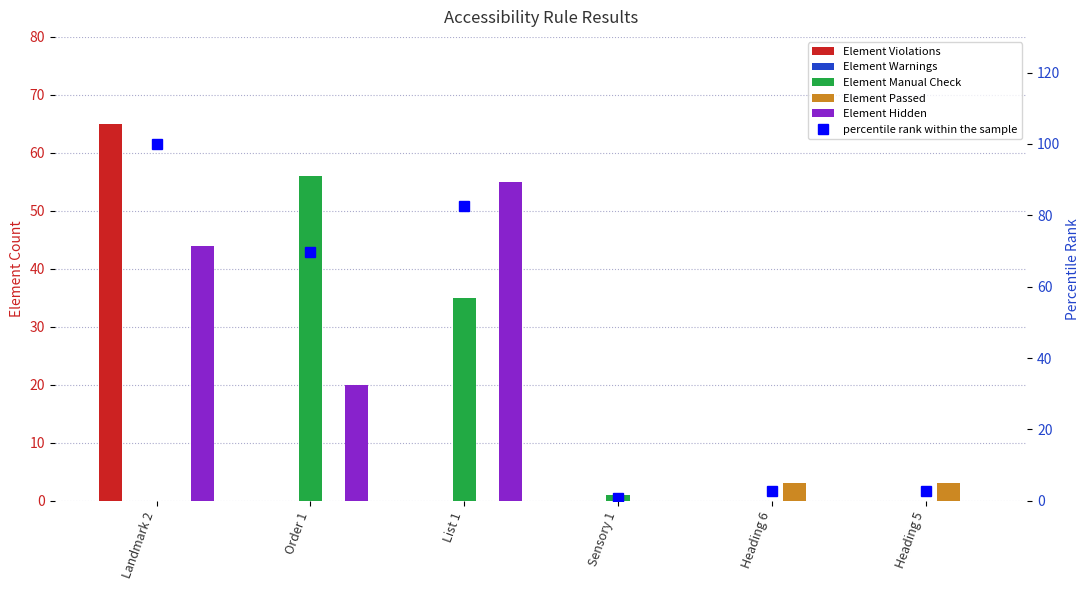

Reading left to right, extract all data points from this chart.

Element Violations: Landmark 2=65.0	Order 1=0.0	List 1=0.0	Sensory 1=0.0	Heading 6=0.0	Heading 5=0.0
Element Warnings: Landmark 2=0.0	Order 1=0.0	List 1=0.0	Sensory 1=0.0	Heading 6=0.0	Heading 5=0.0
Element Manual Check: Landmark 2=0.0	Order 1=56.0	List 1=35.0	Sensory 1=1.0	Heading 6=0.0	Heading 5=0.0
Element Passed: Landmark 2=0.0	Order 1=0.0	List 1=0.0	Sensory 1=0.0	Heading 6=3.0	Heading 5=3.0
Element Hidden: Landmark 2=44.0	Order 1=20.0	List 1=55.0	Sensory 1=0.0	Heading 6=0.0	Heading 5=0.0
percentile rank within the sample: Landmark 2=100.0	Order 1=69.7	List 1=82.6	Sensory 1=0.9	Heading 6=2.8	Heading 5=2.8